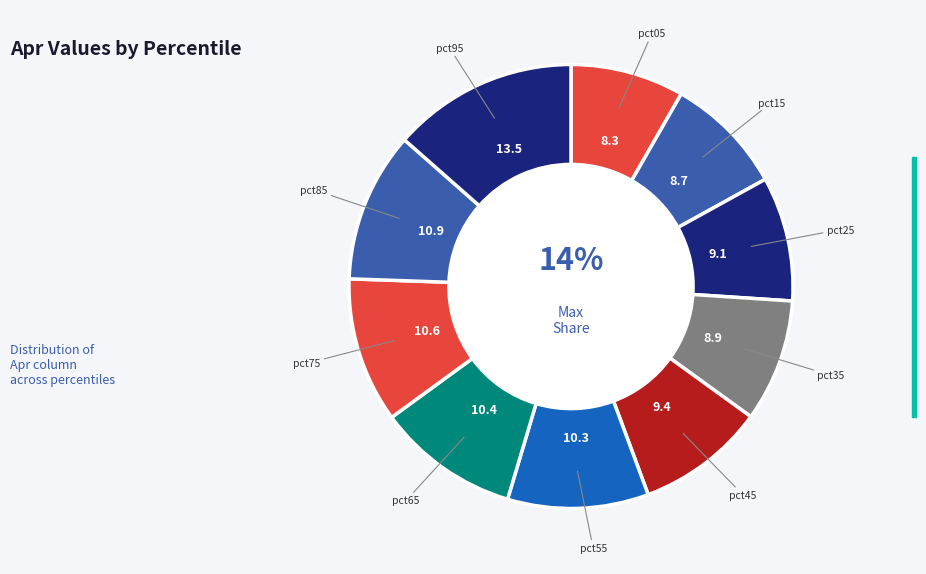

Is the sum of pct55 and pct75 greater than half?

No